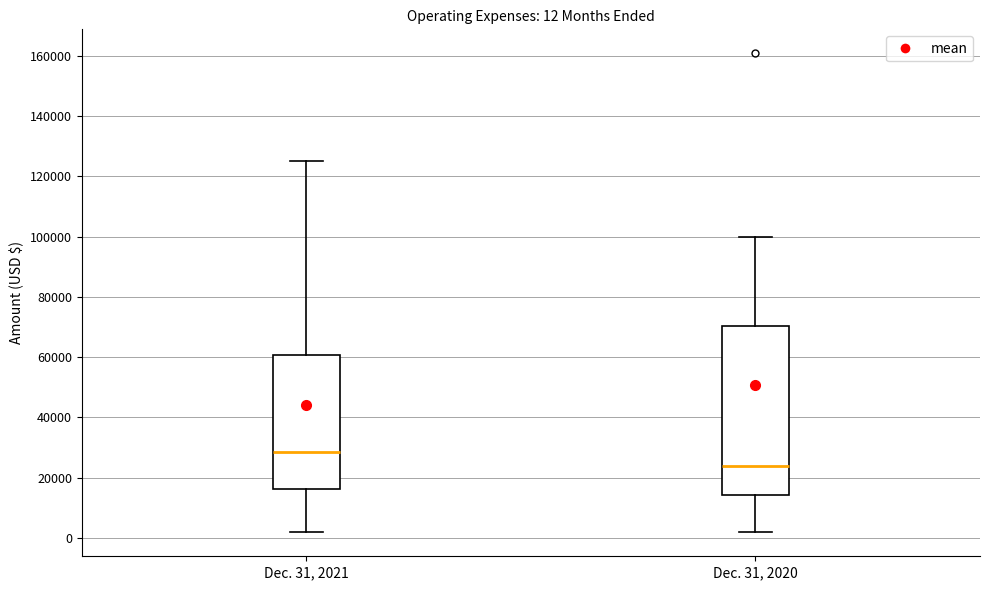

Which box's median line is the lowest?

Dec. 31, 2020